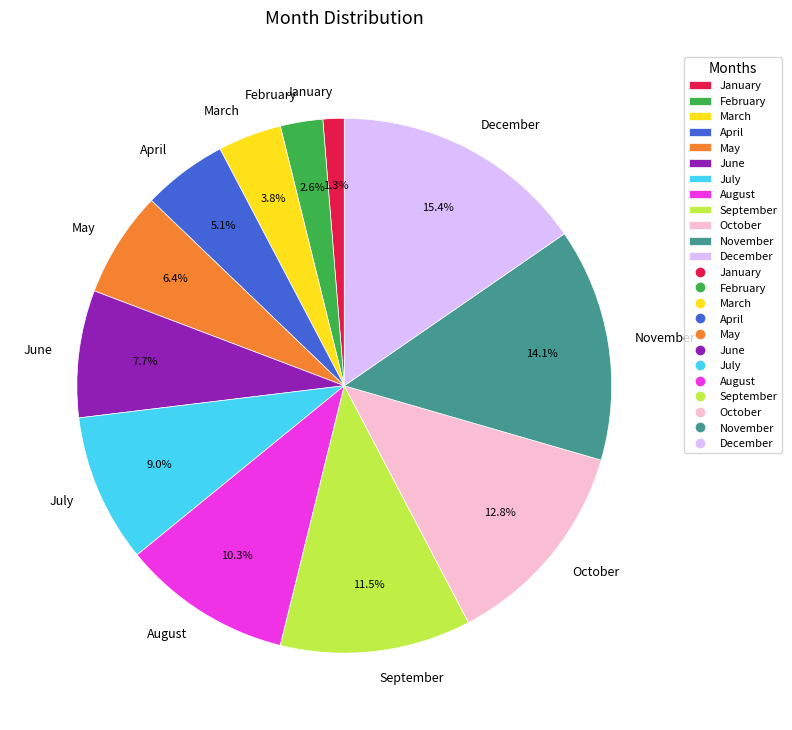

To the nearest percent, what is the average slice percentage?

8%